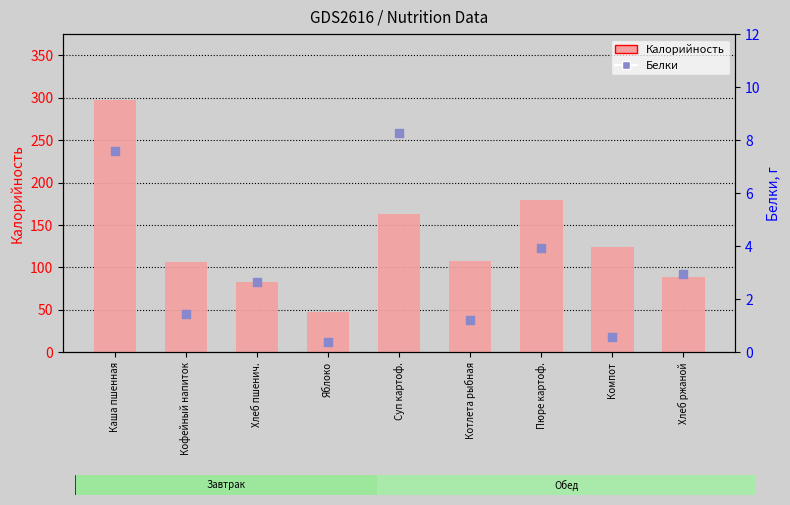

At which category is the sum across all series the highest?

Каша пшенная